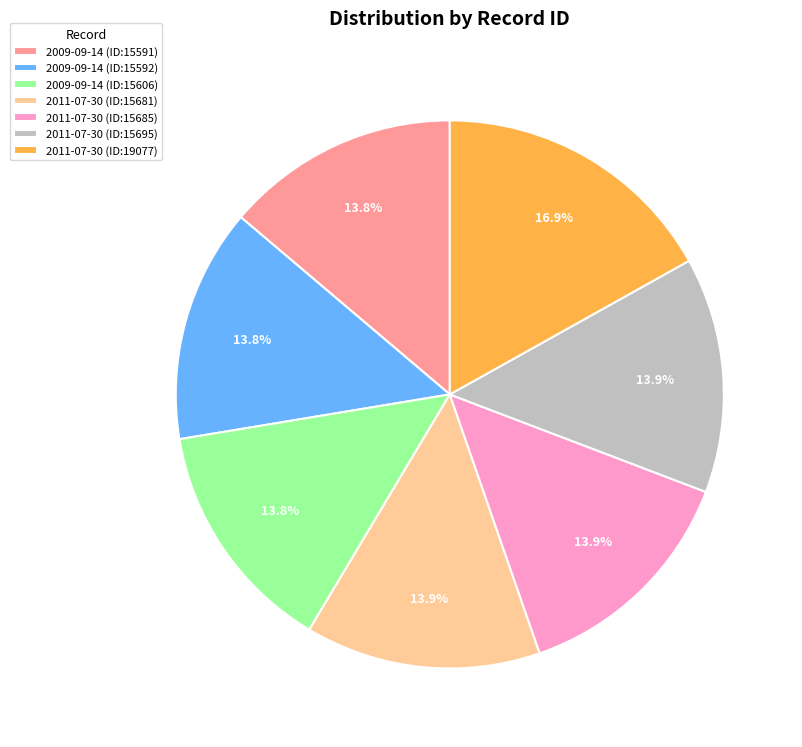

To the nearest percent, what is the average slice percentage?

14%